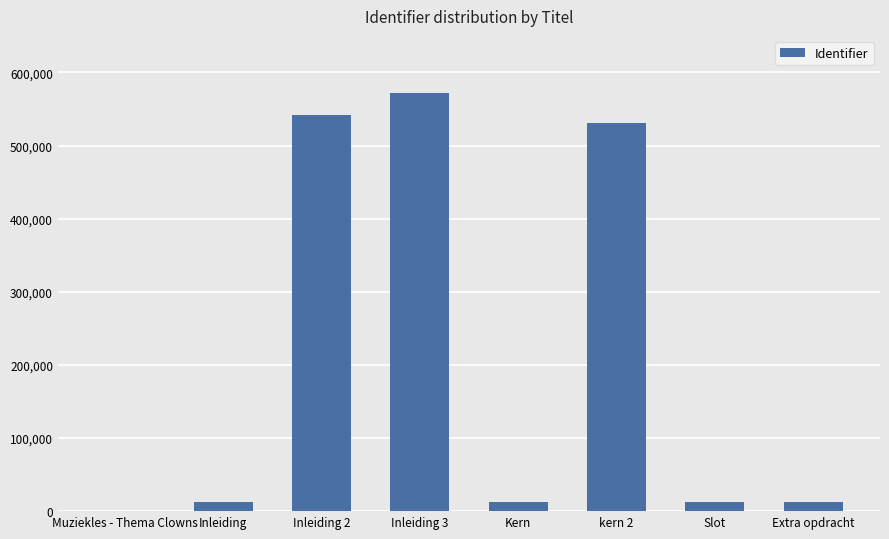

What is the sum of the values at kern 2 and Inleiding?

543834